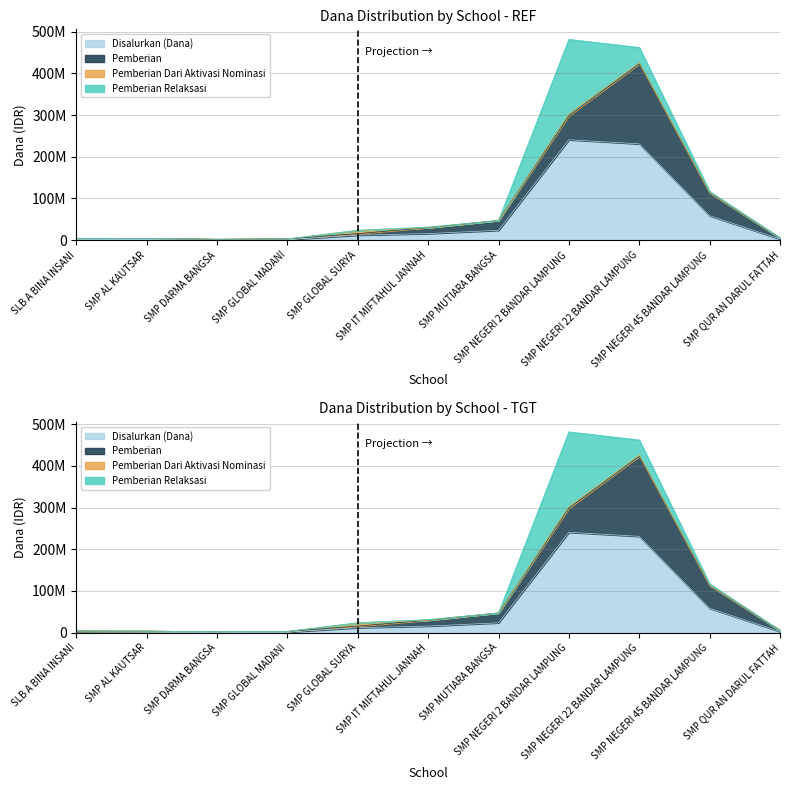

Reading right to left, list all the values displayed in this chart.

Disalurkan (Dana): SMP QUR AN DARUL FATTAH=2625000	SMP NEGERI 45 BANDAR LAMPUNG=58500000	SMP NEGERI 22 BANDAR LAMPUNG=231000000	SMP NEGERI 2 BANDAR LAMPUNG=240750000	SMP MUTIARA BANGSA=23625000	SMP IT MIFTAHUL JANNAH=15750000	SMP GLOBAL SURYA=12000000	SMP GLOBAL MADANI=1500000	SMP DARMA BANGSA=1125000	SMP AL KAUTSAR=1875000	SLB A BINA INSANI=2250000
Pemberian: SMP QUR AN DARUL FATTAH=2625000	SMP NEGERI 45 BANDAR LAMPUNG=55125000	SMP NEGERI 22 BANDAR LAMPUNG=192000000	SMP NEGERI 2 BANDAR LAMPUNG=57750000	SMP MUTIARA BANGSA=23625000	SMP IT MIFTAHUL JANNAH=14250000	SMP GLOBAL SURYA=3750000	SMP GLOBAL MADANI=1500000	SMP DARMA BANGSA=1125000	SMP AL KAUTSAR=1875000	SLB A BINA INSANI=1500000
Pemberian Dari Aktivasi Nominasi: SMP QUR AN DARUL FATTAH=0	SMP NEGERI 45 BANDAR LAMPUNG=375000	SMP NEGERI 22 BANDAR LAMPUNG=2625000	SMP NEGERI 2 BANDAR LAMPUNG=4500000	SMP MUTIARA BANGSA=0	SMP IT MIFTAHUL JANNAH=0	SMP GLOBAL SURYA=6750000	SMP GLOBAL MADANI=0	SMP DARMA BANGSA=0	SMP AL KAUTSAR=0	SLB A BINA INSANI=0
Pemberian Relaksasi: SMP QUR AN DARUL FATTAH=0	SMP NEGERI 45 BANDAR LAMPUNG=3000000	SMP NEGERI 22 BANDAR LAMPUNG=36375000	SMP NEGERI 2 BANDAR LAMPUNG=178500000	SMP MUTIARA BANGSA=0	SMP IT MIFTAHUL JANNAH=1500000	SMP GLOBAL SURYA=1500000	SMP GLOBAL MADANI=0	SMP DARMA BANGSA=0	SMP AL KAUTSAR=0	SLB A BINA INSANI=750000